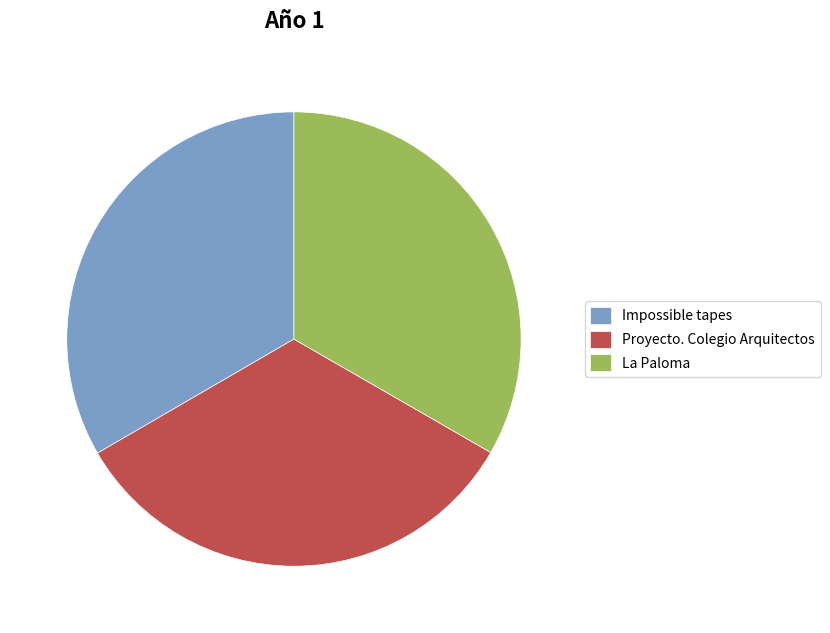

True or false: Impossible tapes accounts for 48% of the total.

False